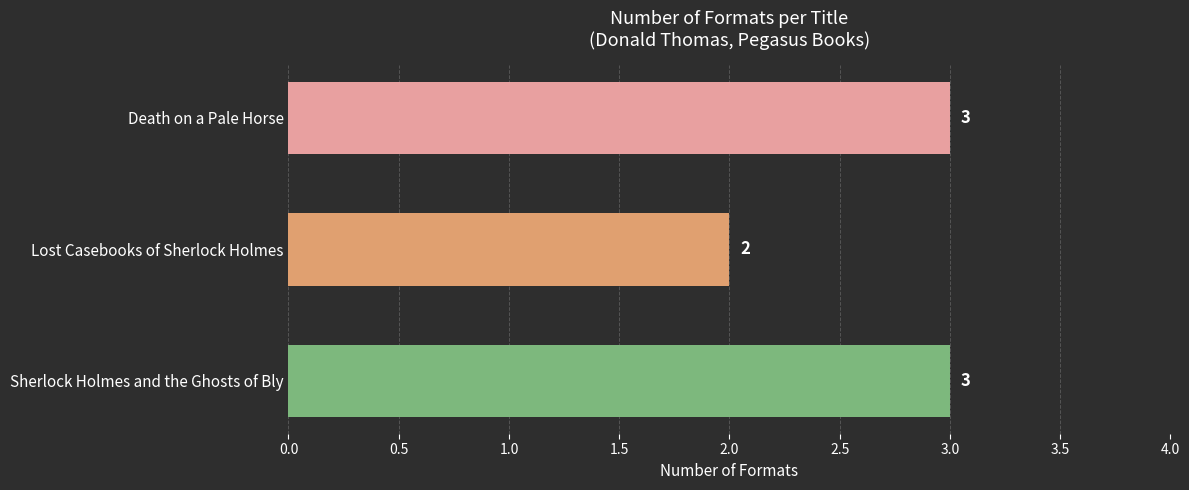

The chart shows a value of 4 at Death on a Pale Horse. True or false?

False